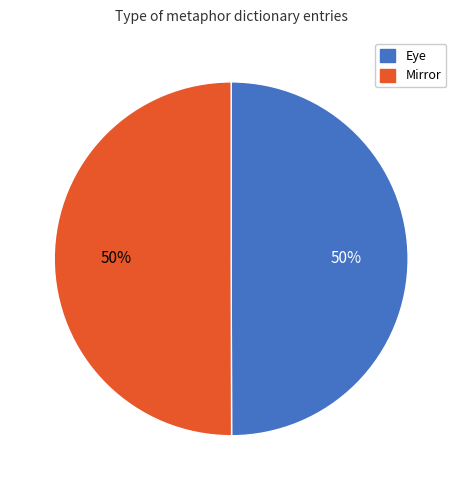

To the nearest percent, what percentage of the pie is Eye?

50%